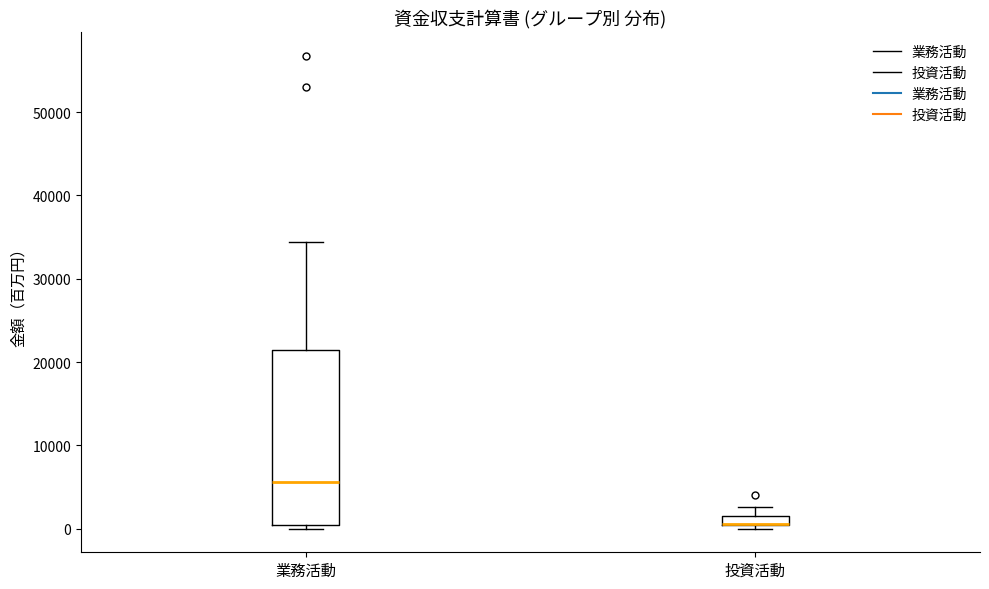

Where is the upper edge of the box for 投資活動 on the y-axis? The values are not printed on the chart, so give them approximately, as read against the axis.

2000